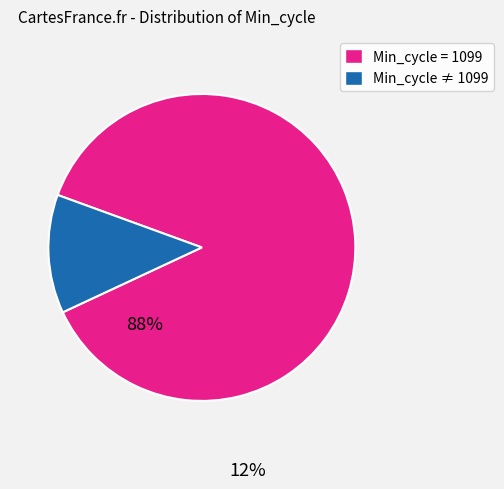

Which slice represents more than half of the pie?

Min_cycle = 1099